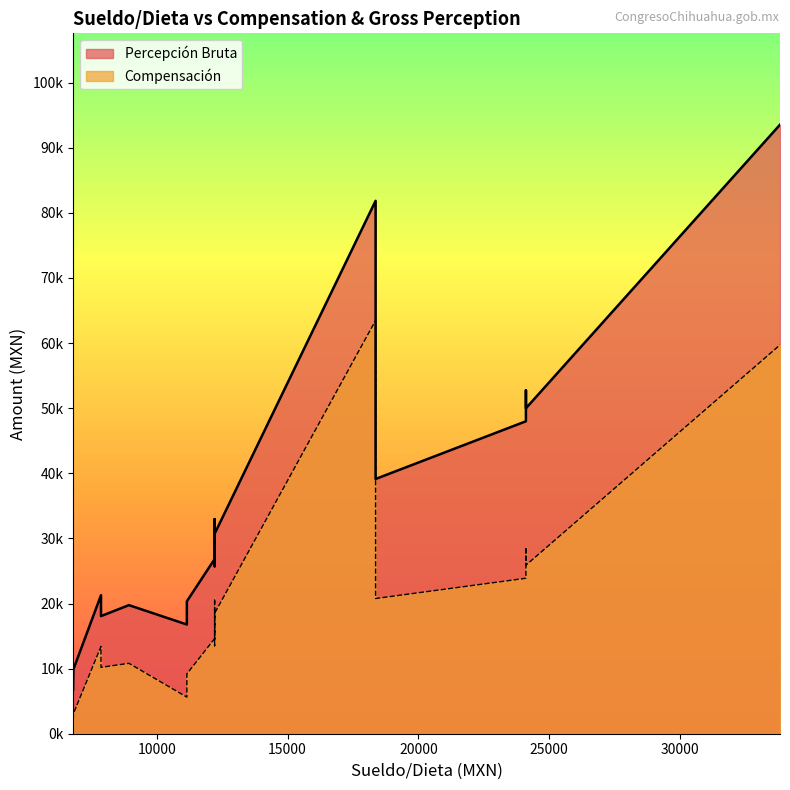

Does the chart have visible grid lines?

No